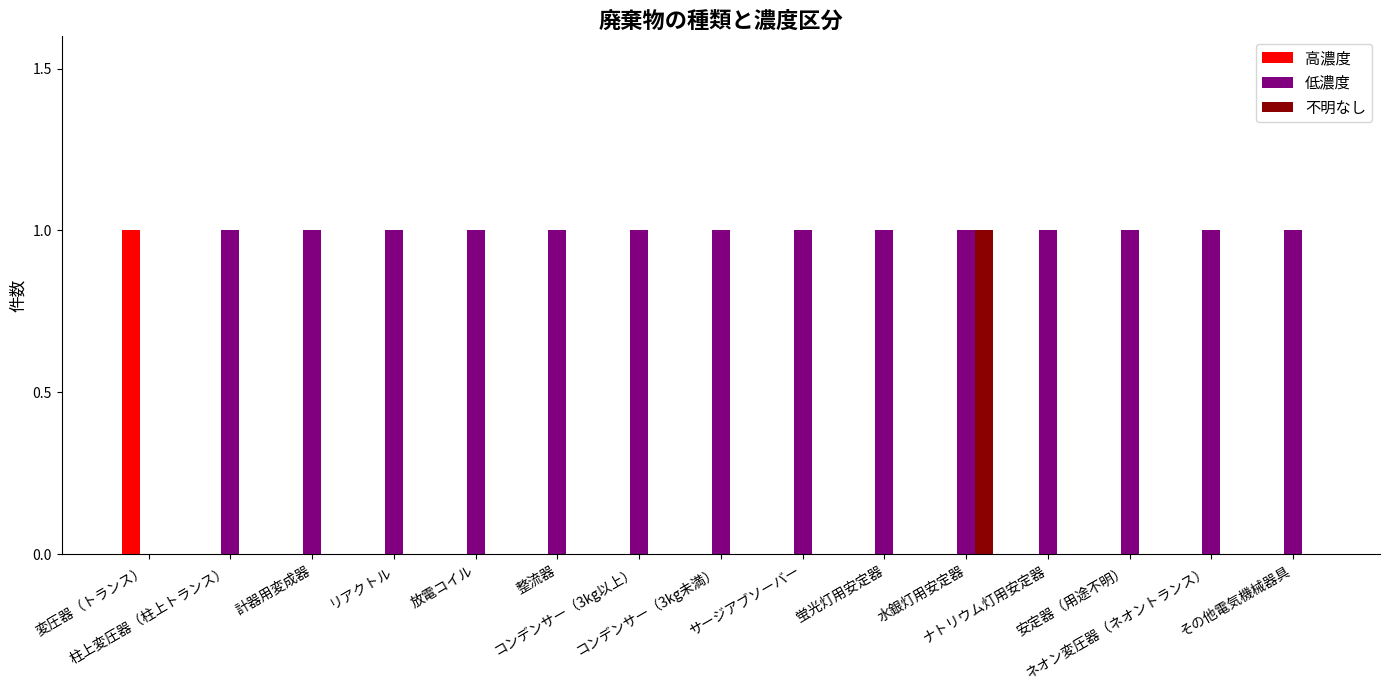

Which series has the largest total across all categories?

低濃度